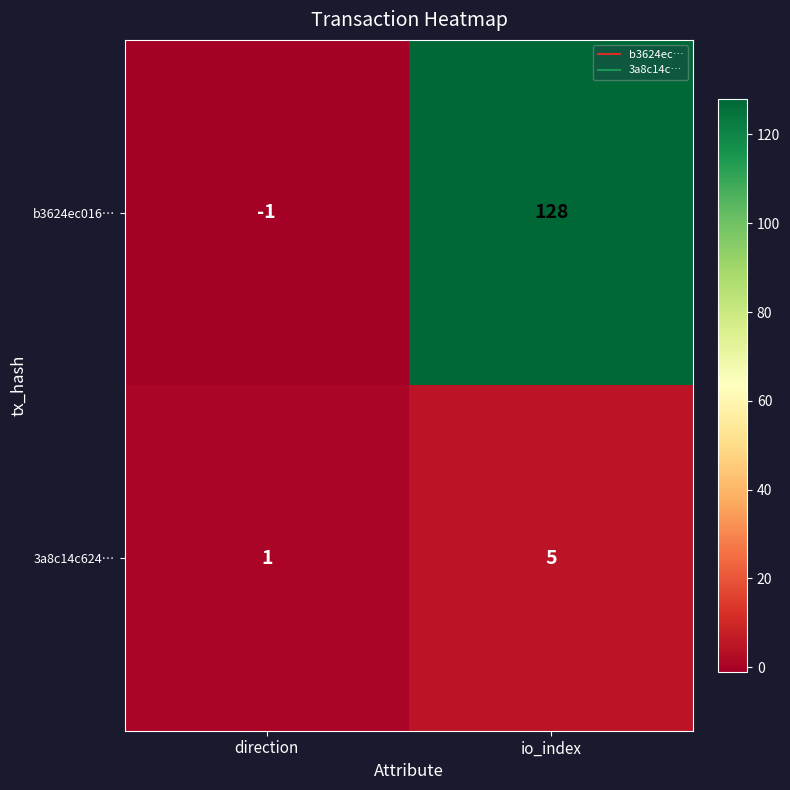

Reading left to right, extract all data points from this chart.

b3624ec016…: direction=-1	io_index=128
3a8c14c624…: direction=1	io_index=5